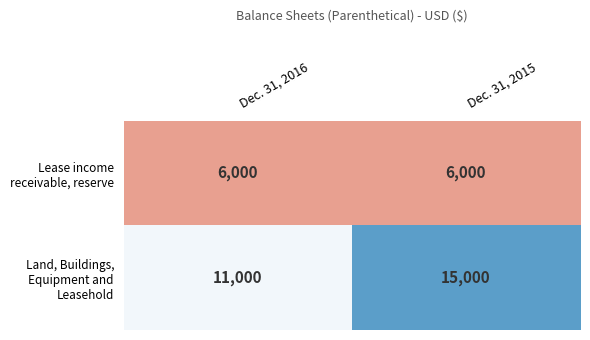

What is the spread (max minus min) of values at Dec. 31, 2015?

9000